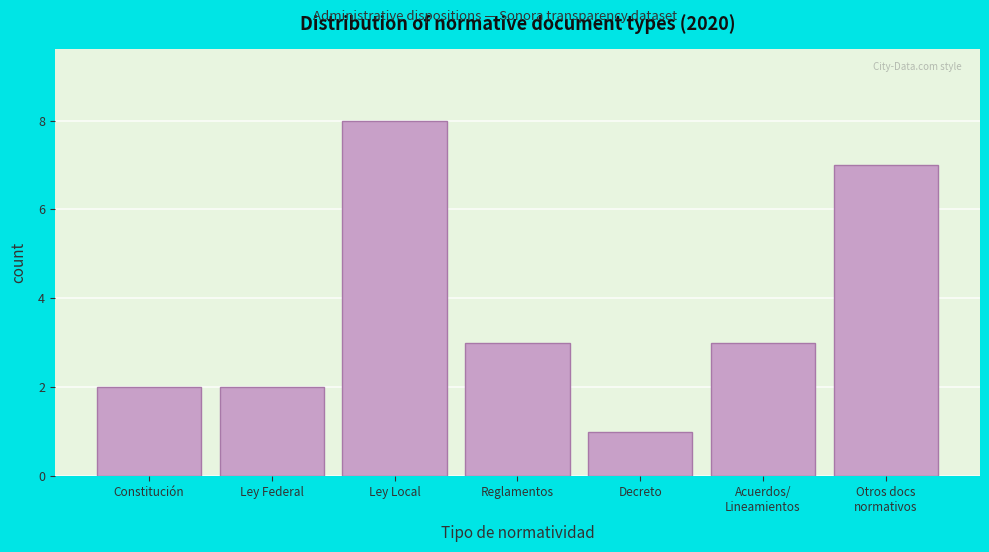

Reading right to left, list all the values displayed in this chart.

7	3	1	3	8	2	2